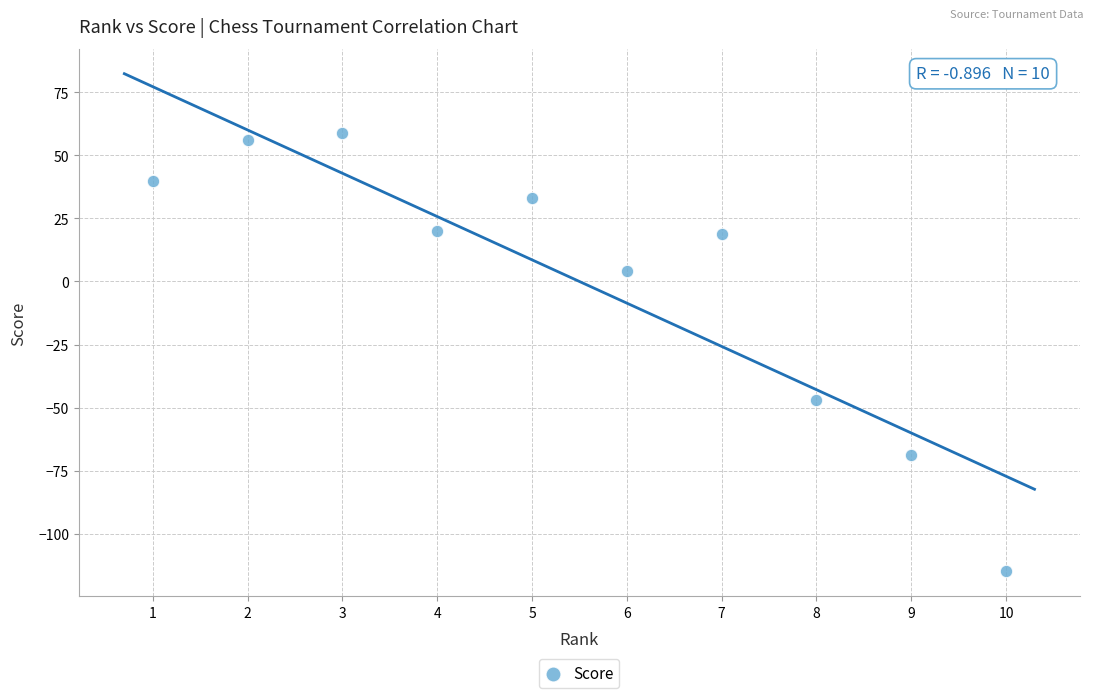

What Y value in the scatter plot is closest to -28?

-47